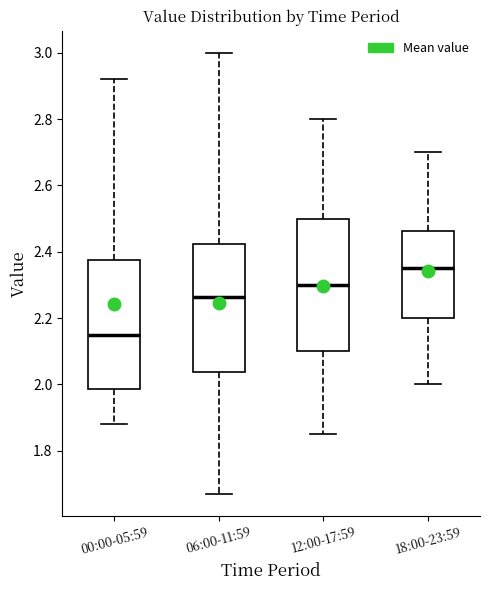

Which box has the highest median line?

18:00-23:59